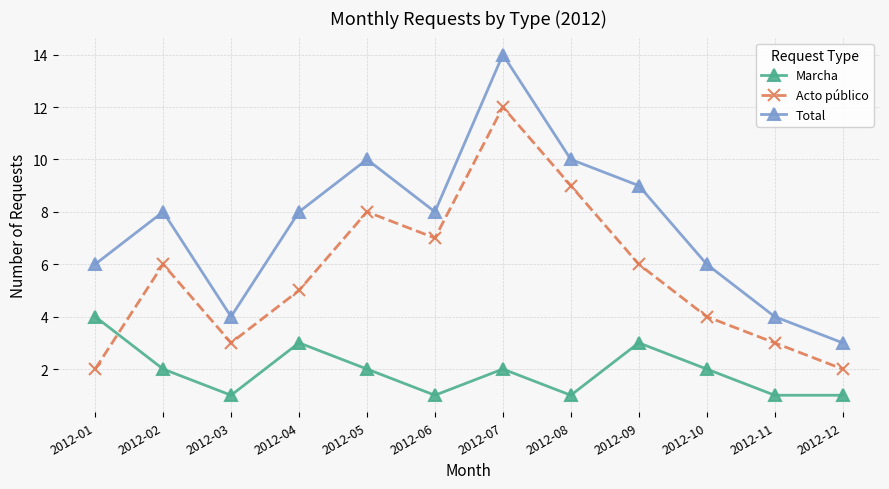

Is this an area chart (filled region under the line)?

No